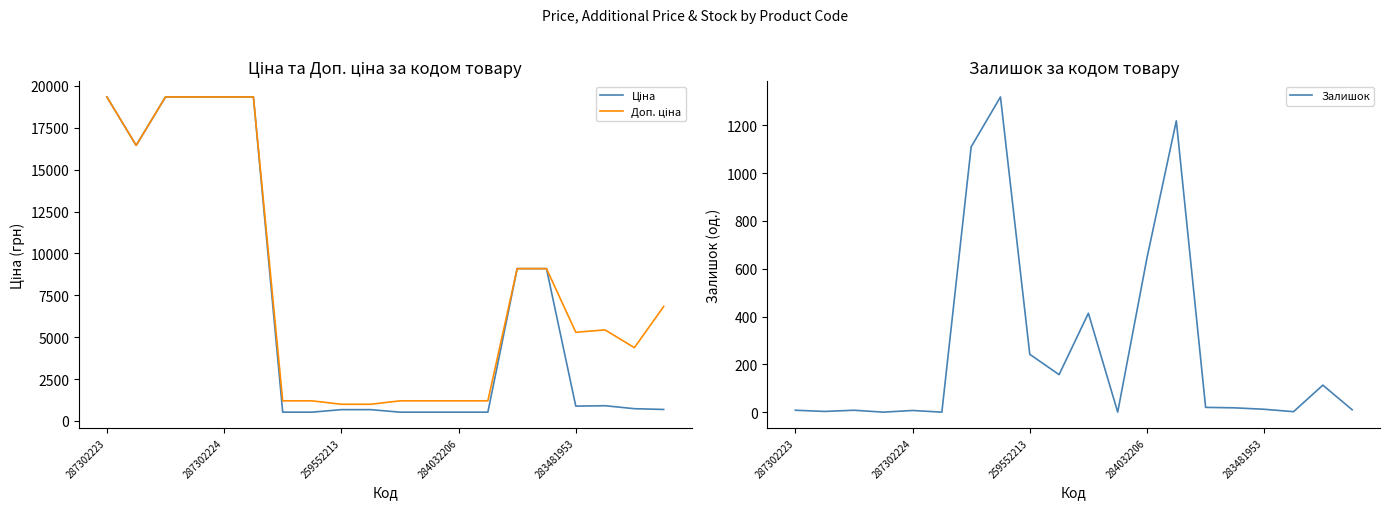

What are all the series names shown in the legend?

Ціна, Доп. ціна, Залишок